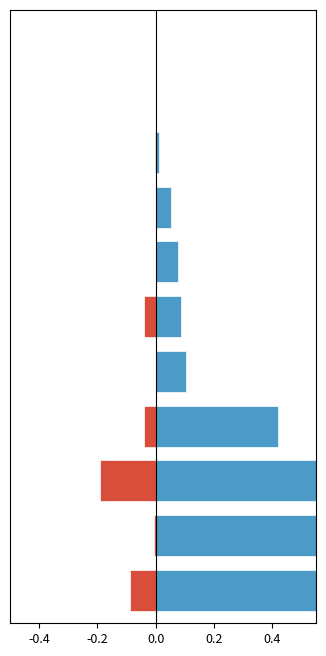

What is the difference between the maximum and minimum values in the Agent's money (money in hand) series?

0.2